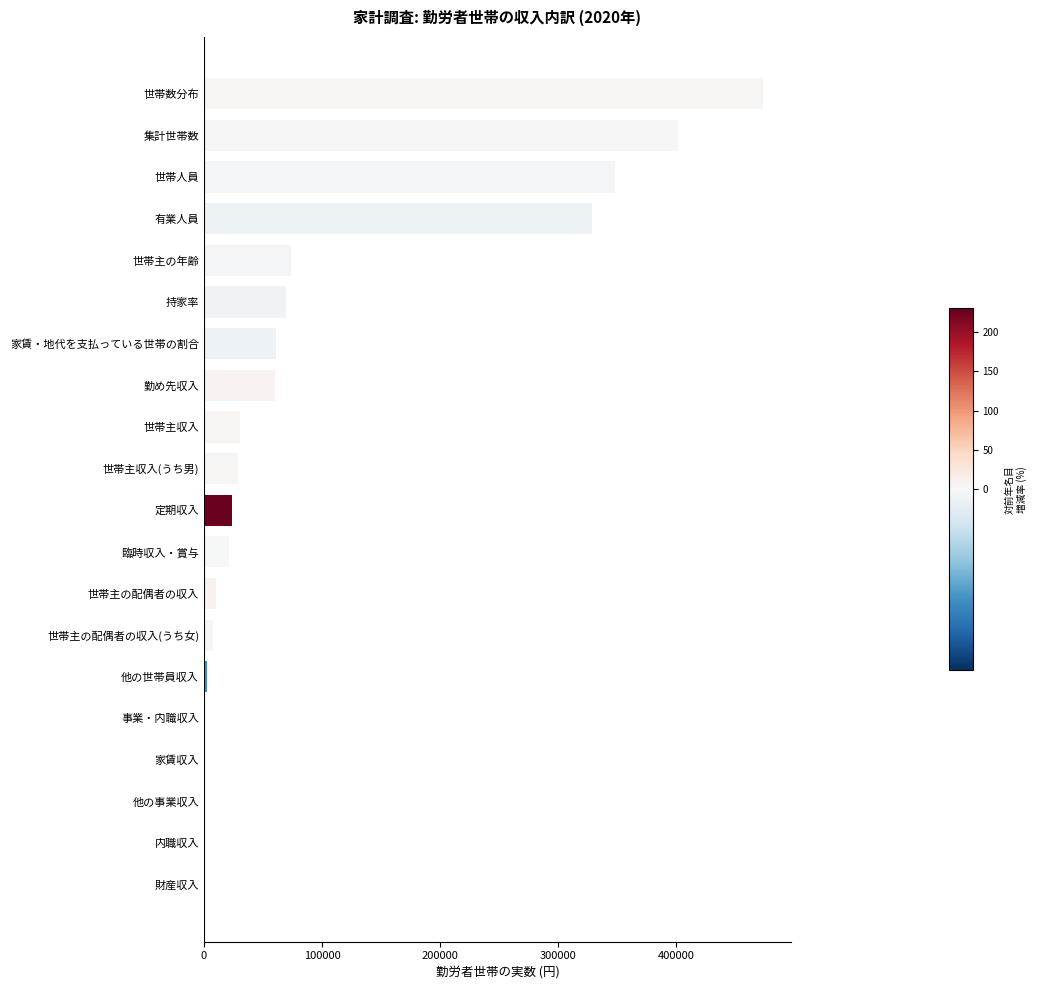

What is the ratio of the value at 持家率 to the value at 世帯主の年齢?

0.9